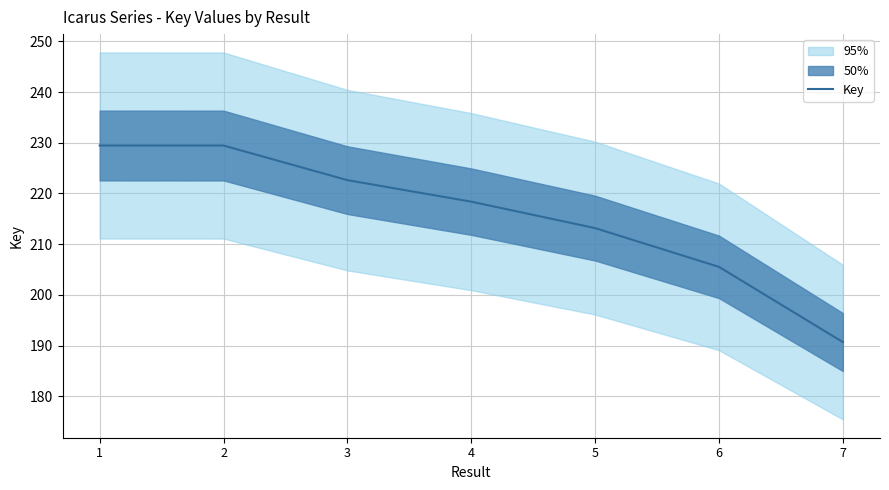

Does the chart display data point markers on the line(s)?

No